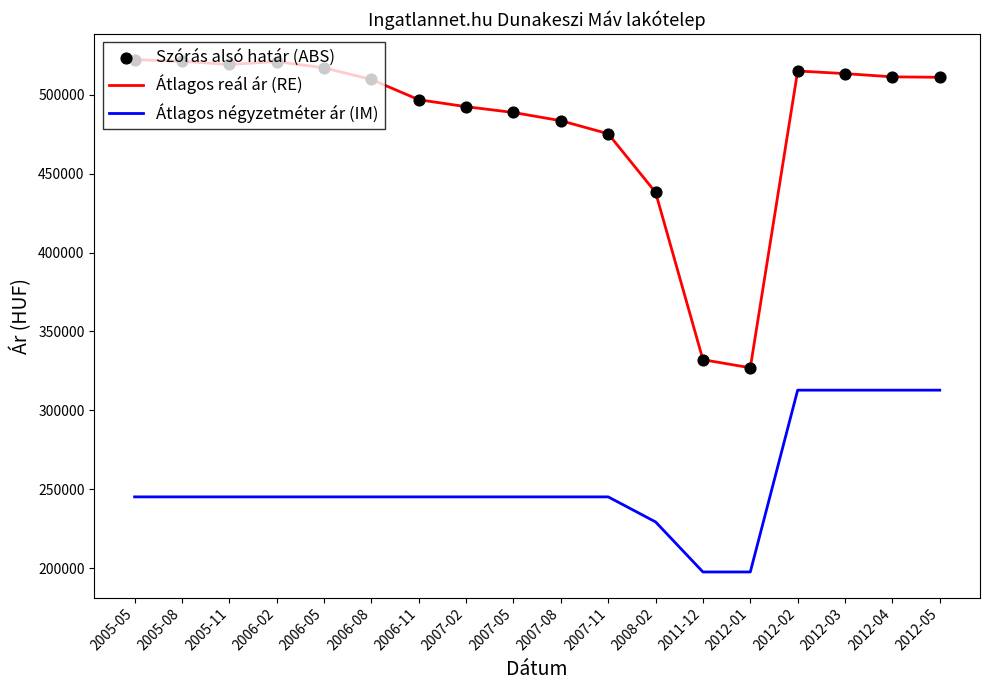

What is the total value across all series at 2006-11?

741951